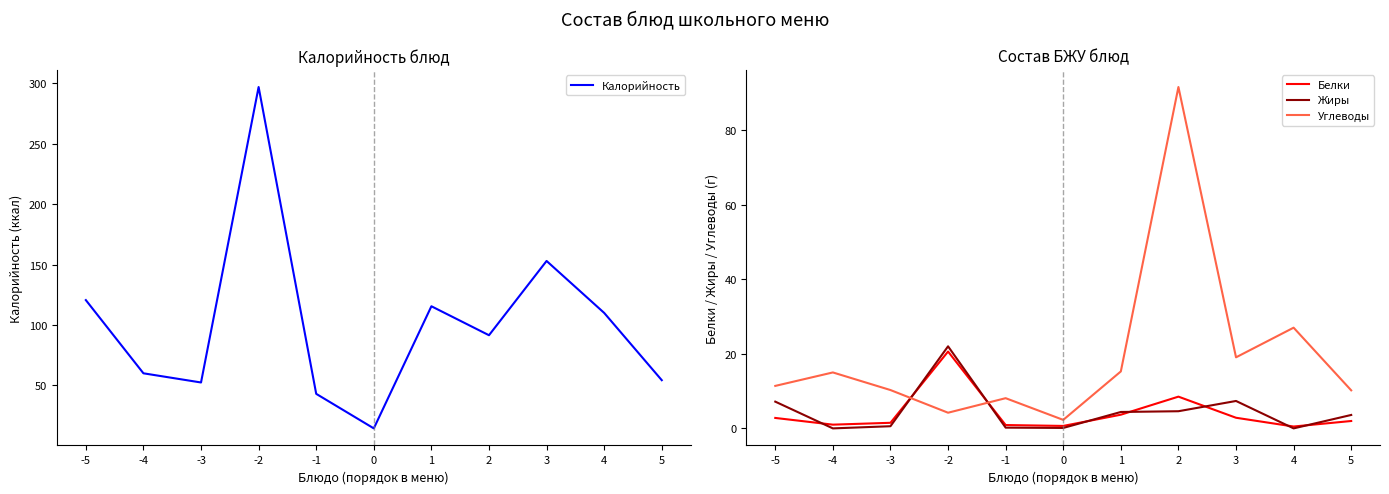

At which label does Калорийность first exceed 91?

-5